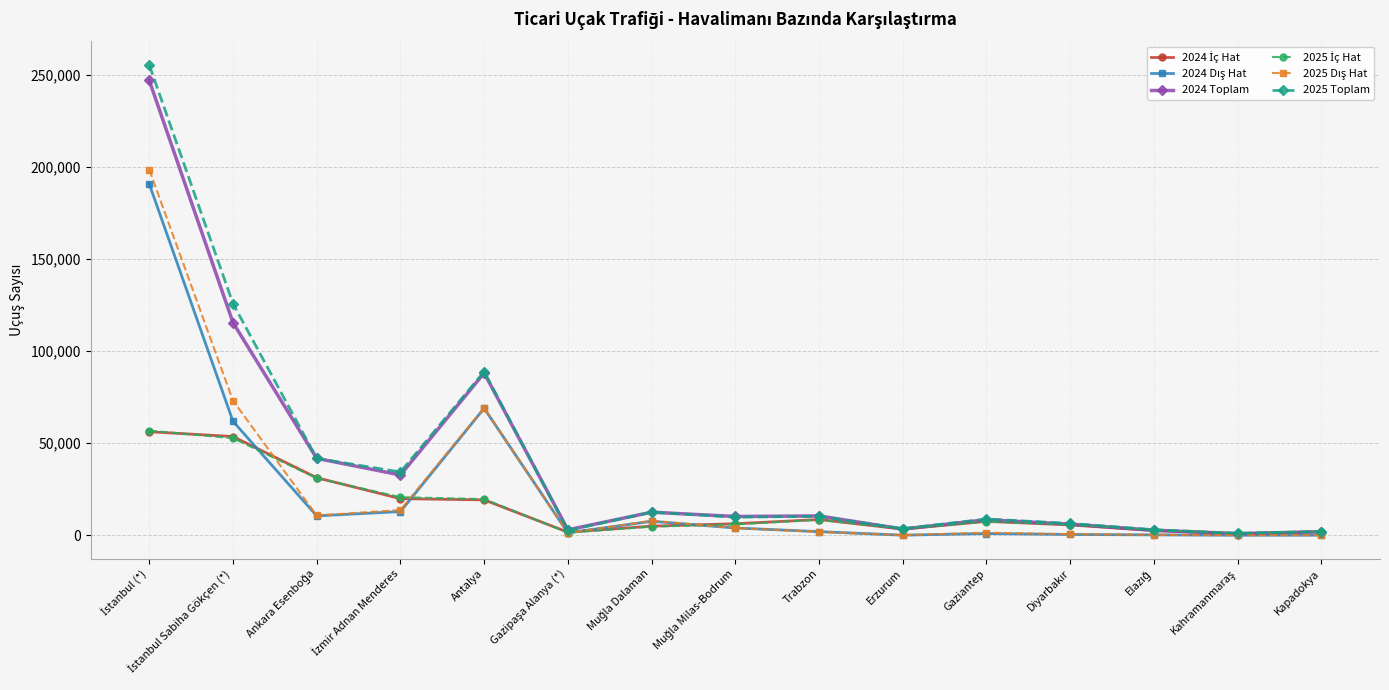

Which series has the widest spread of values?

2025 Toplam